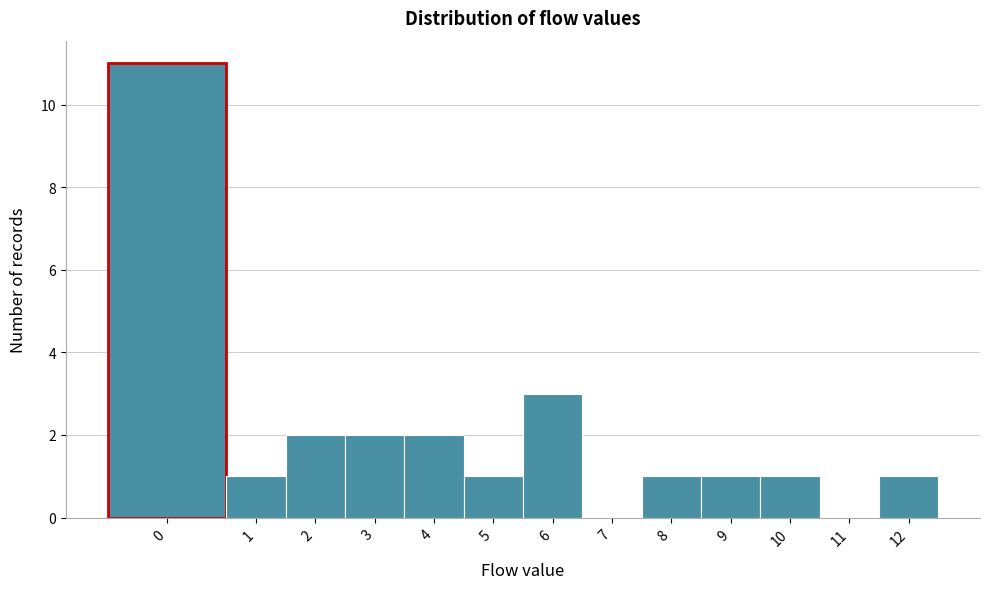

Reading left to right, transcribe all the data shown in this chart.

0=11	1=1	2=2	3=2	4=2	5=1	6=3	7=0	8=1	9=1	10=1	11=0	12=1